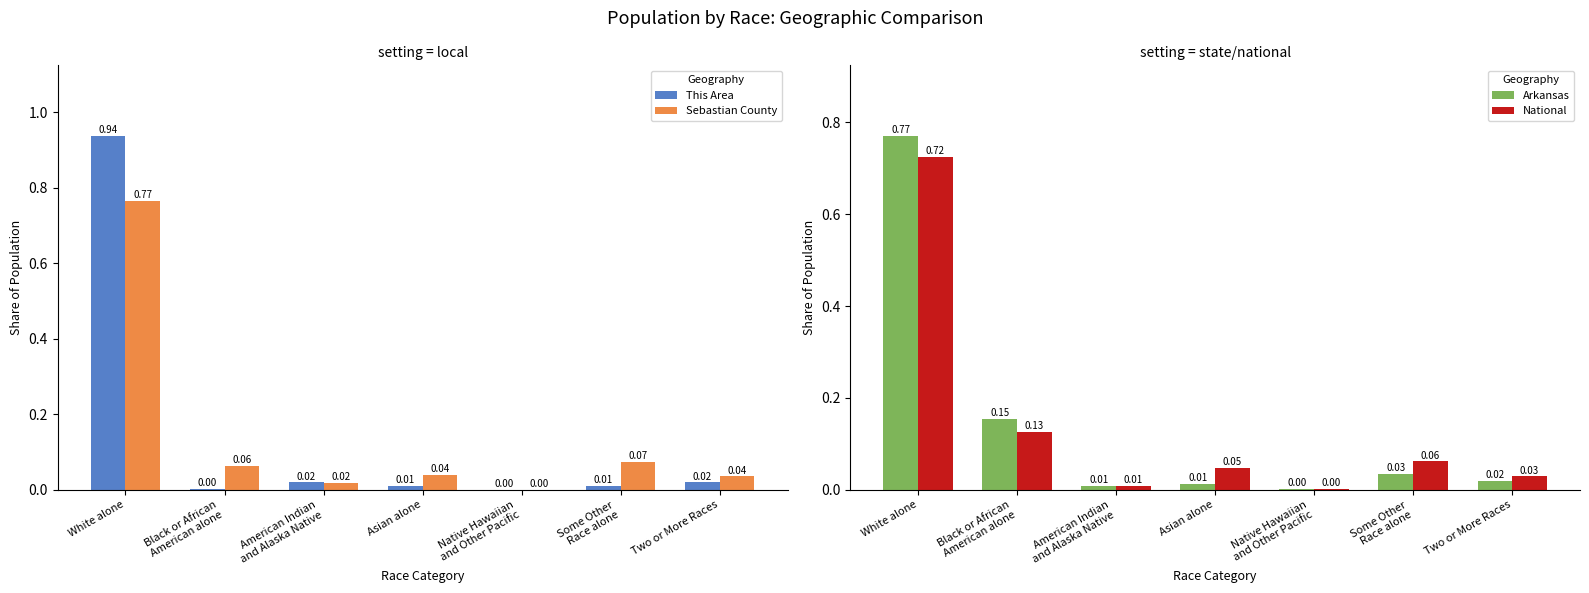

What is the maximum value for This Area?

0.9